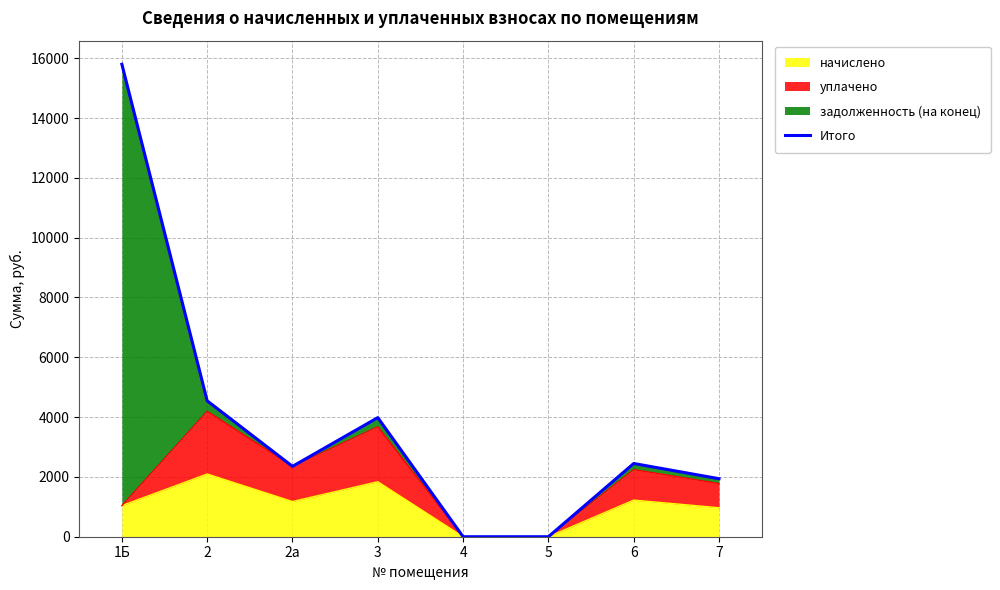

What is the label of the 4th point from the left?

3